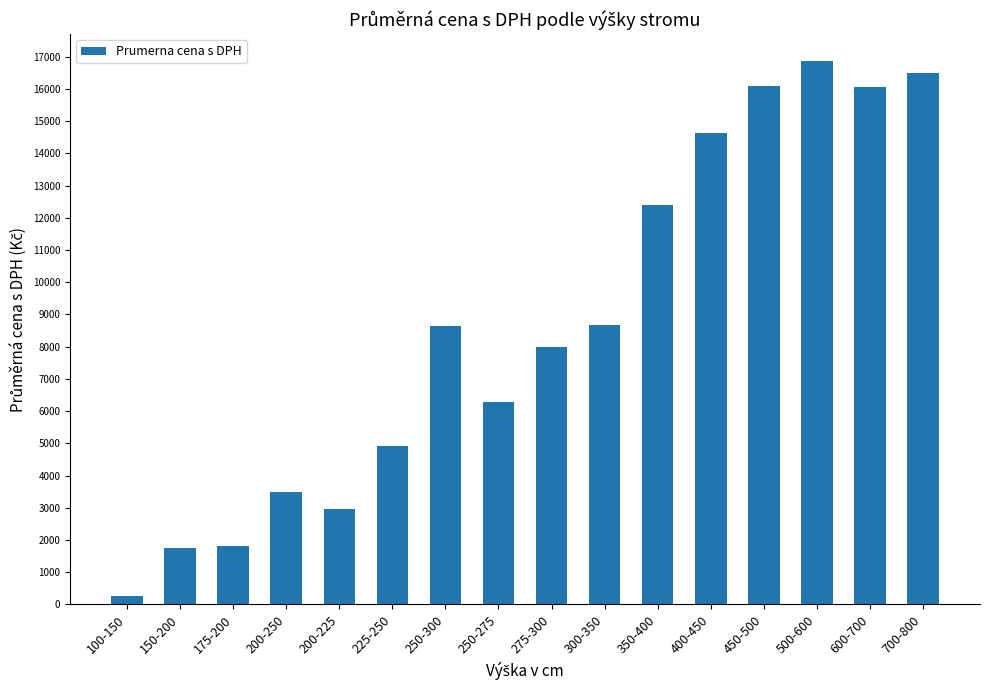

Between 400-450 and 200-250, which is larger?

400-450